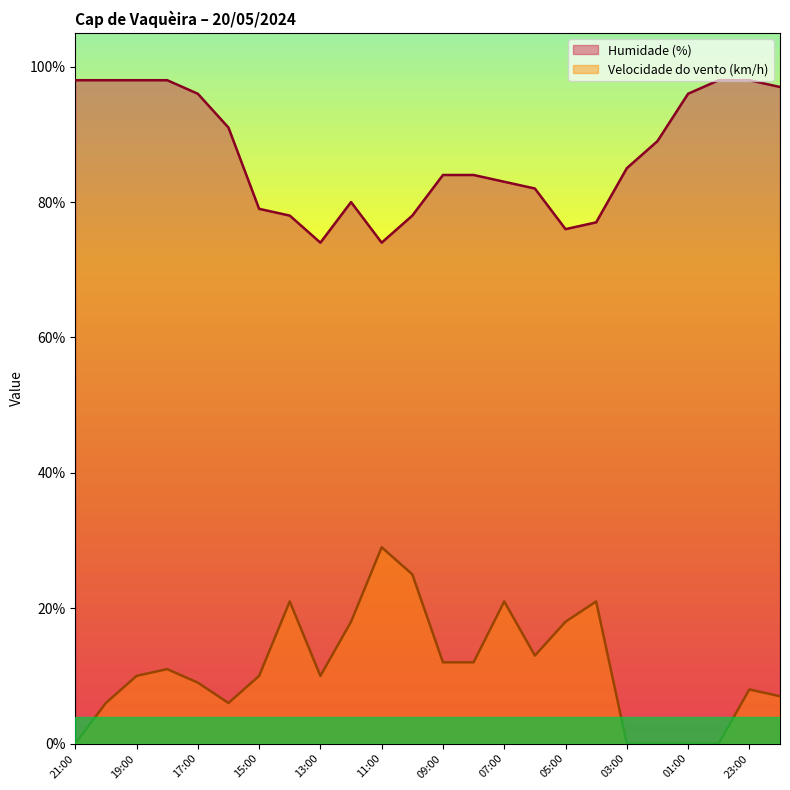

The value of Velocidade do vento (km/h) at 08:00 is 19. True or false?

False